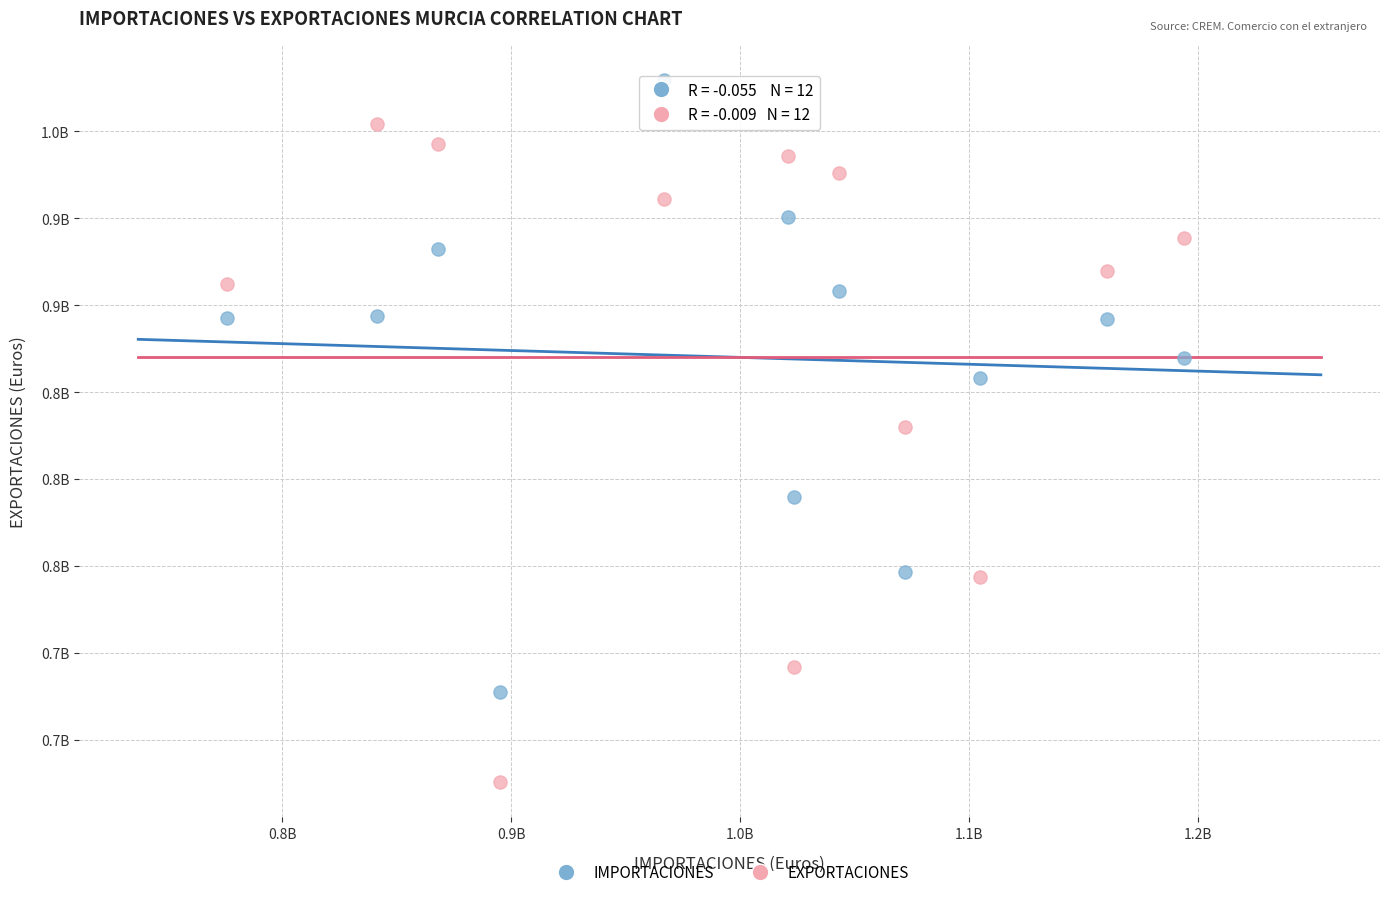

What are all the series names shown in the legend?

IMPORTACIONES, EXPORTACIONES